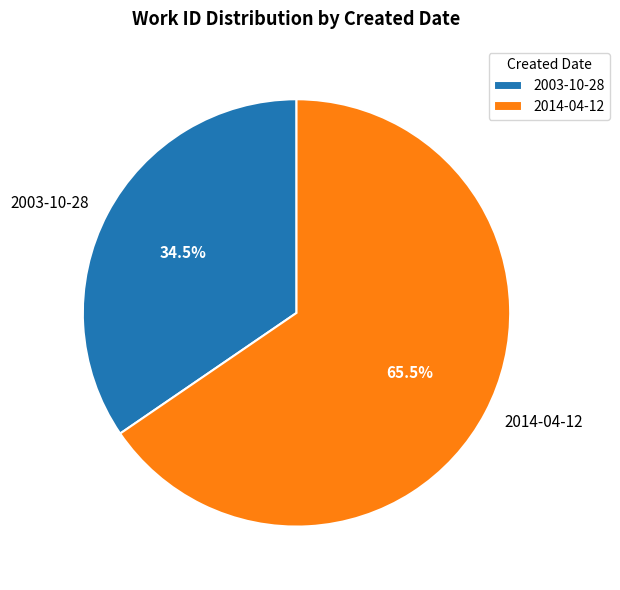

Is it true that 2003-10-28 is 41% of the pie?

False